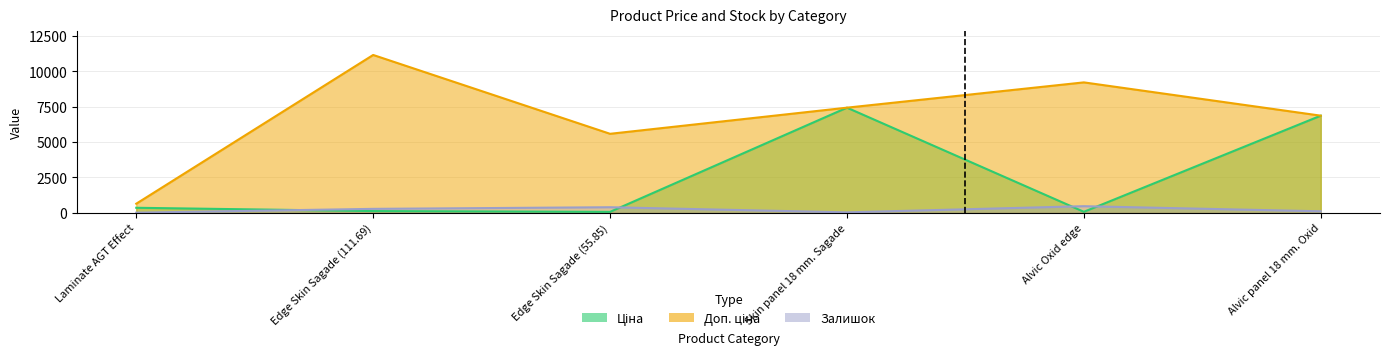

At which category does Ціна reach its first local peak?

Skin panel 18 mm. Sagade